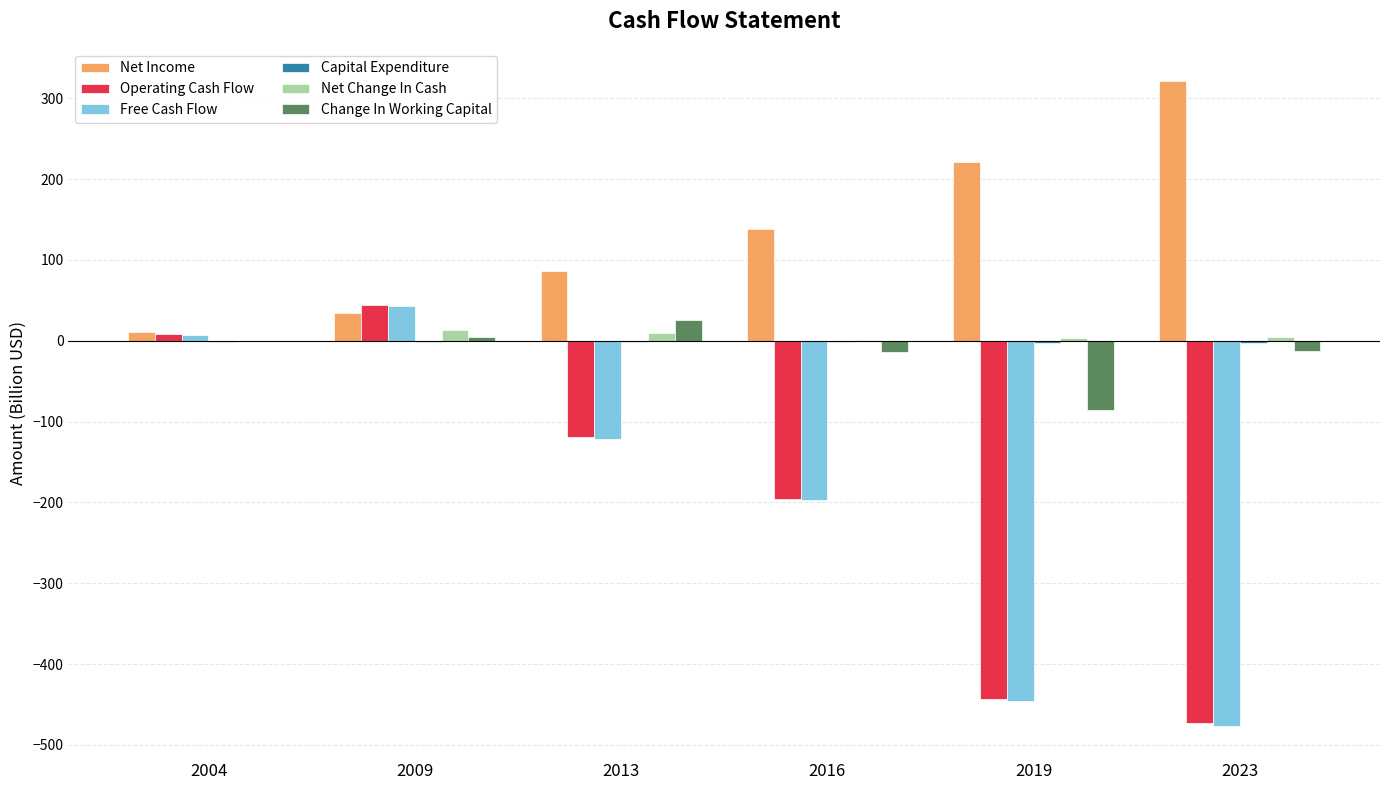

Which label corresponds to the largest value in the chart?

2023